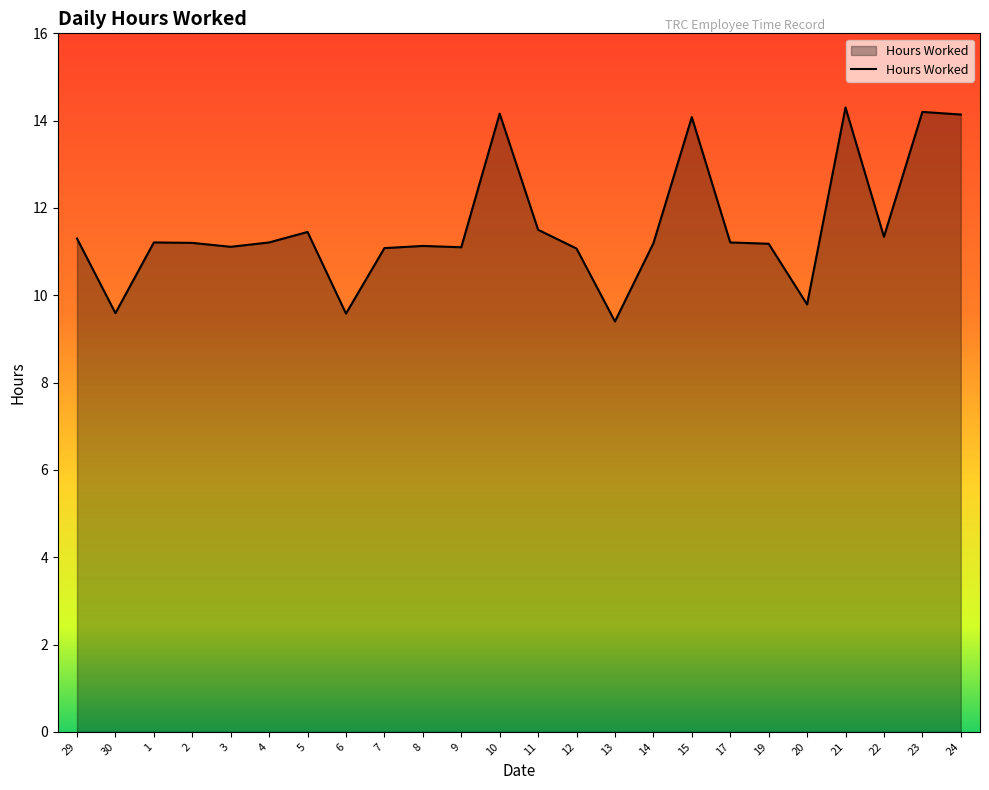

Read the value at 9.

11.1